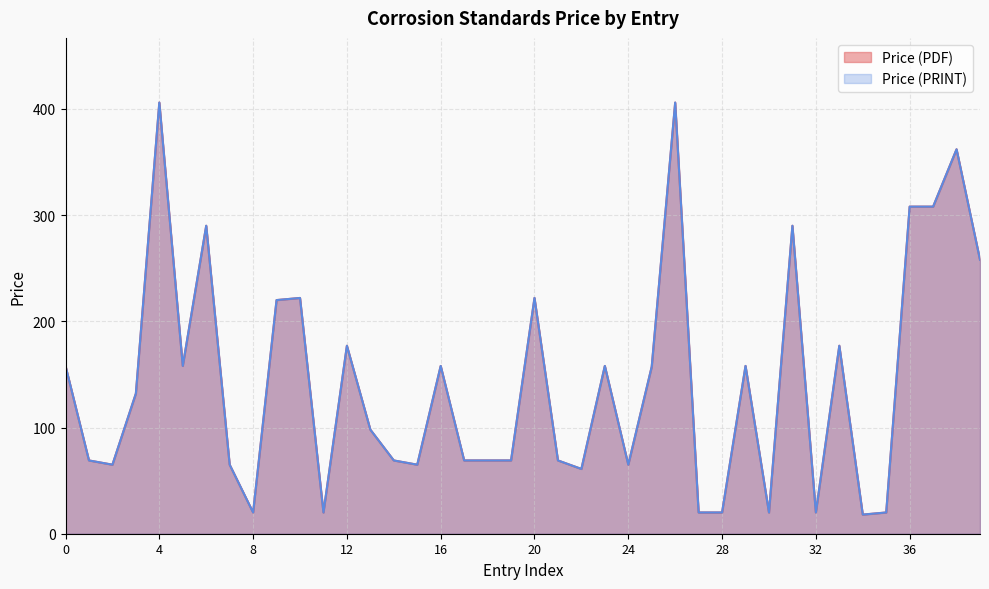

How many lines are shown in the chart?

2